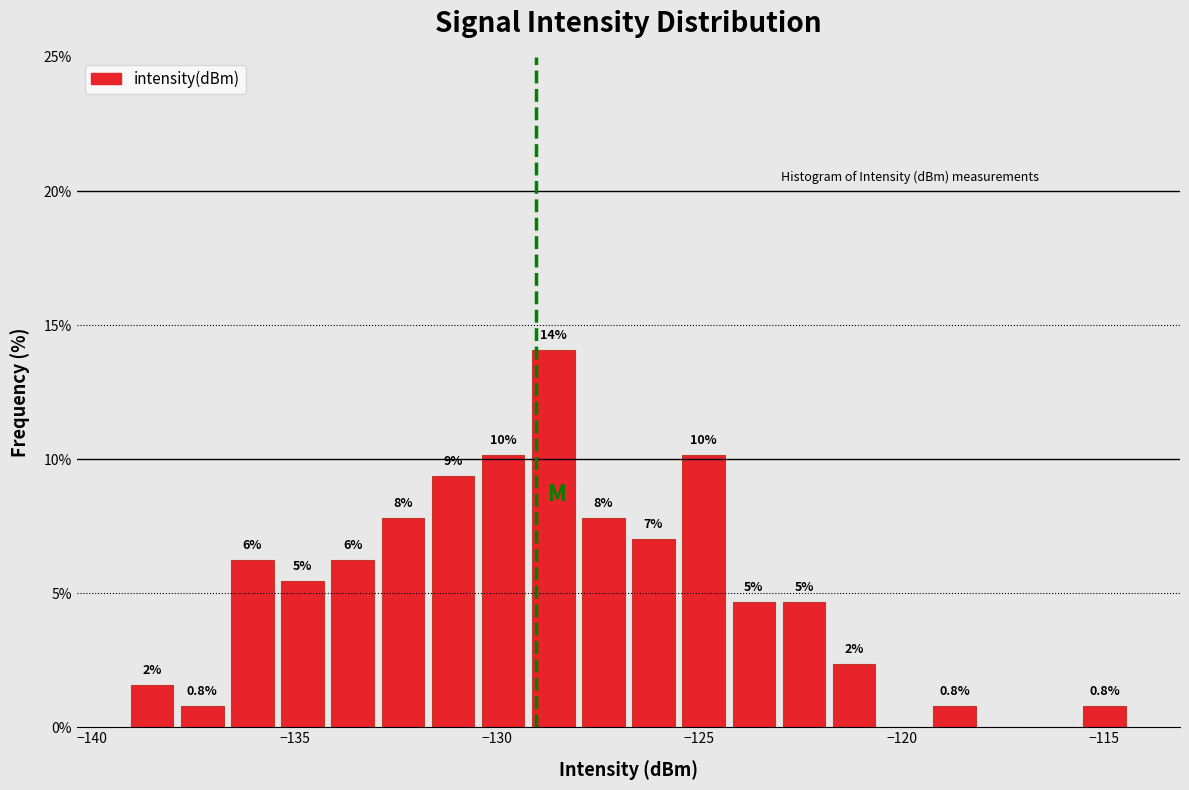

Read against the x-axis, roughly where is the centre of the tallest bar?

-128.5